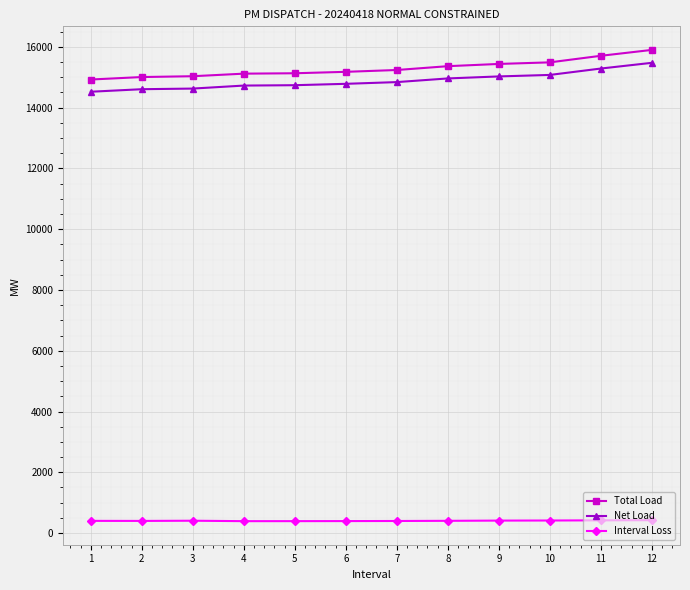

What is the value of the Net Load point at the 1st from the left?

14523.9